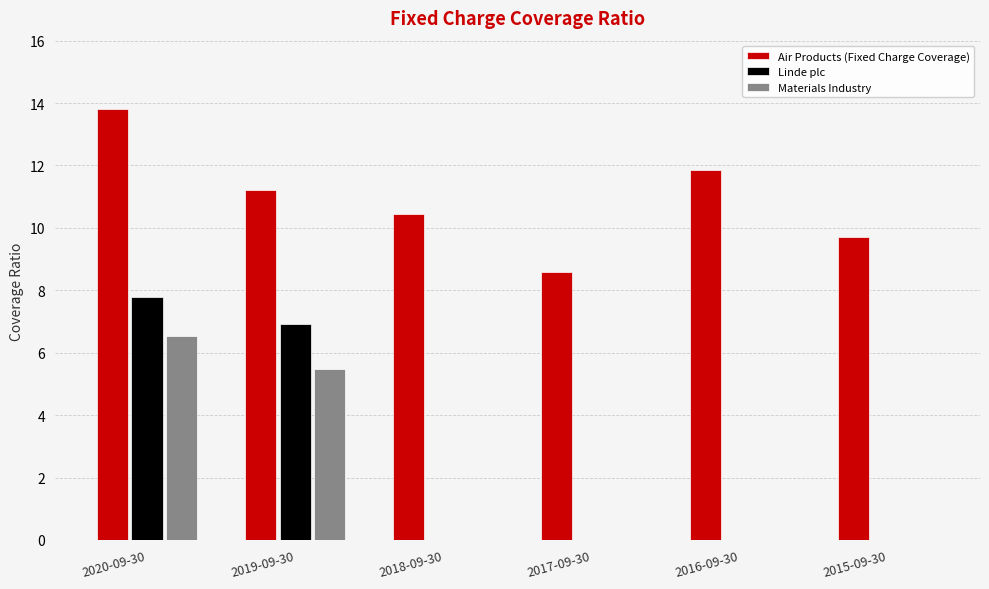

Which series changed the most between 2016-09-30 and 2015-09-30?

Air Products (Fixed Charge Coverage)